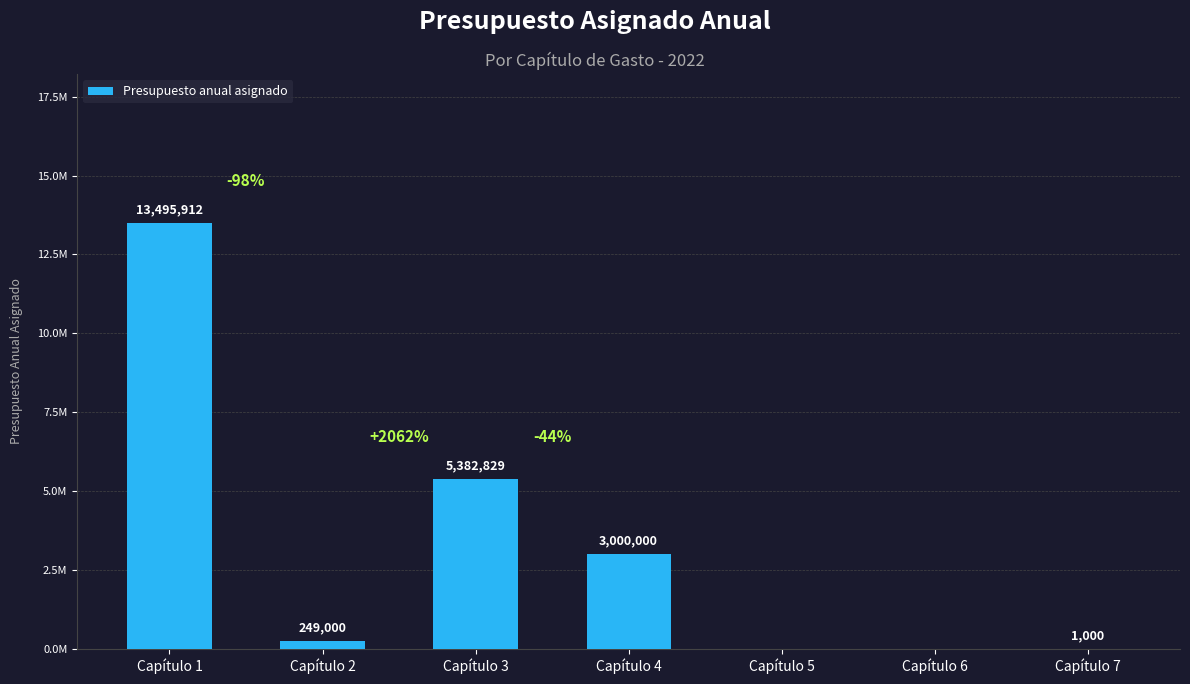

What is the maximum value shown in the chart?

13495912